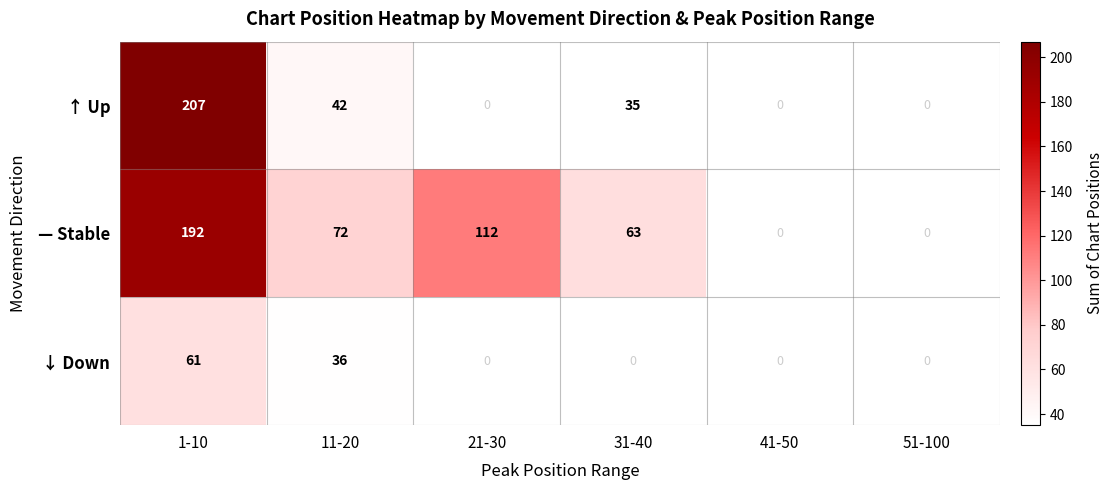

True or false: ↓ Down has a value of 61 at 1-10.

True